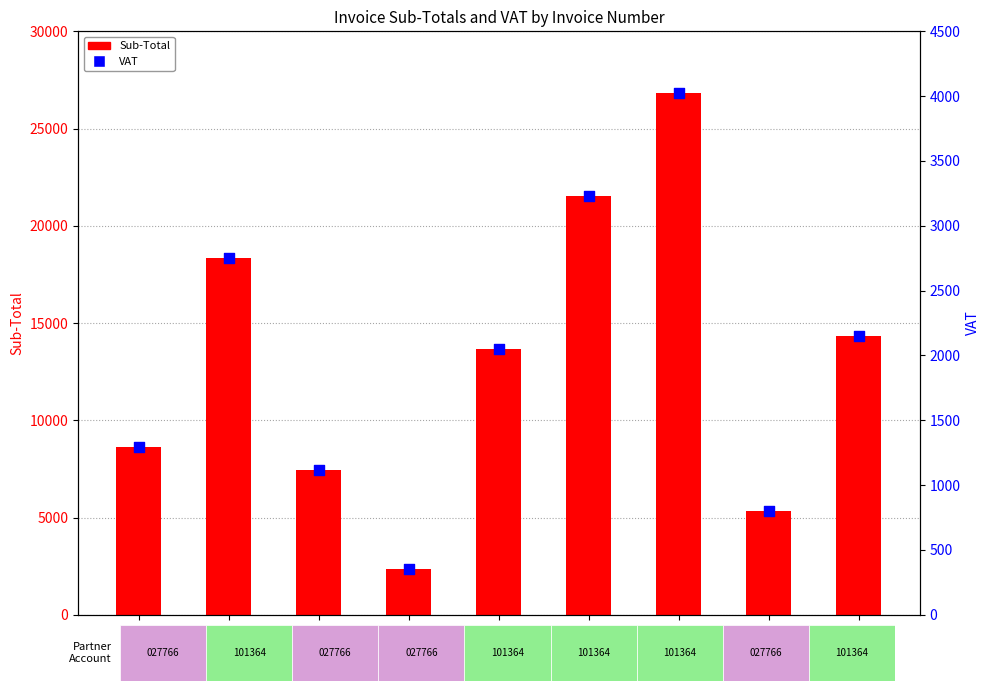

At which category is the sum across all series the highest?

110341846